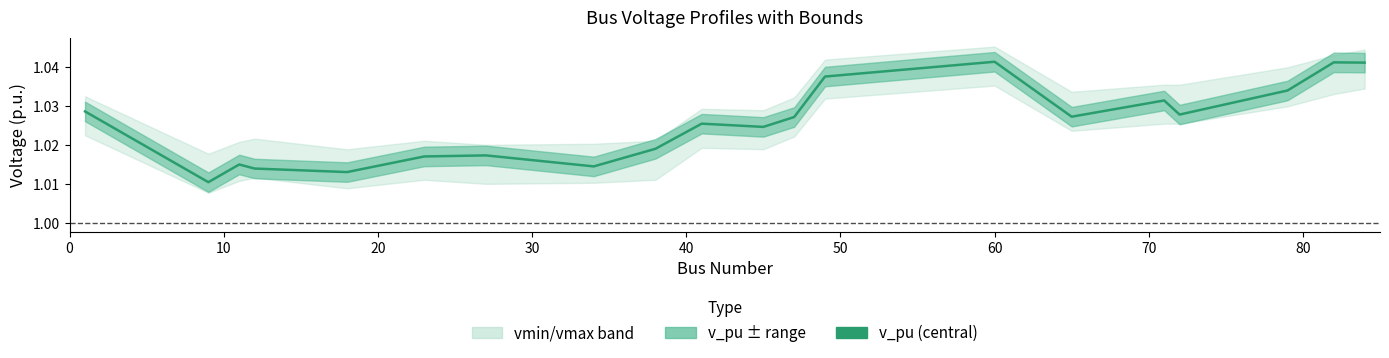

What is the greatest value displayed?

1.0